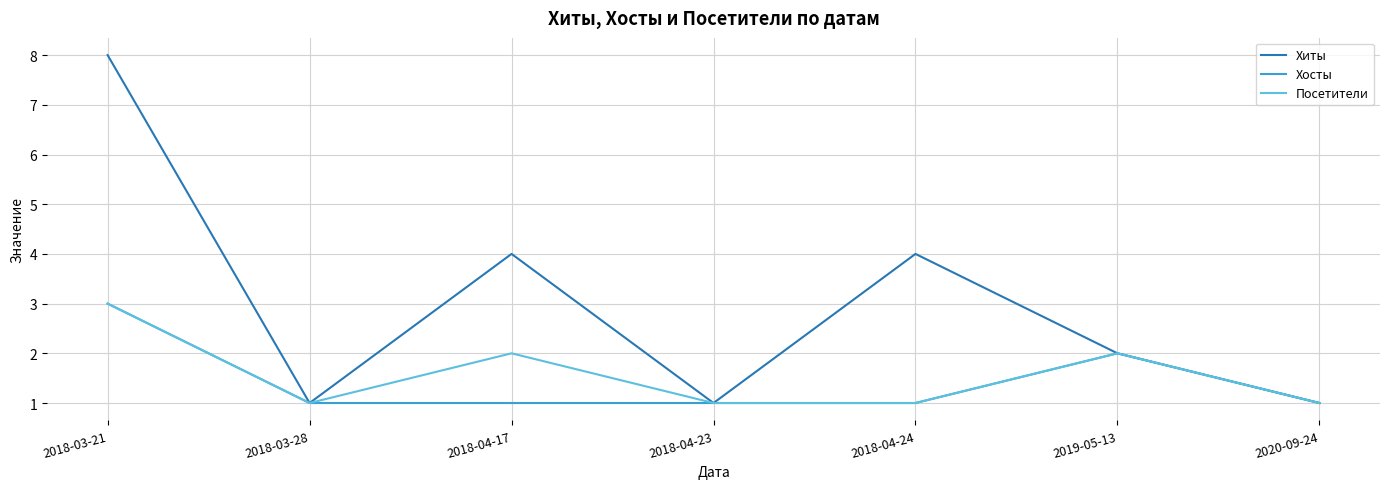

True or false: Посетители has a value of 1 at 2018-04-24.

True